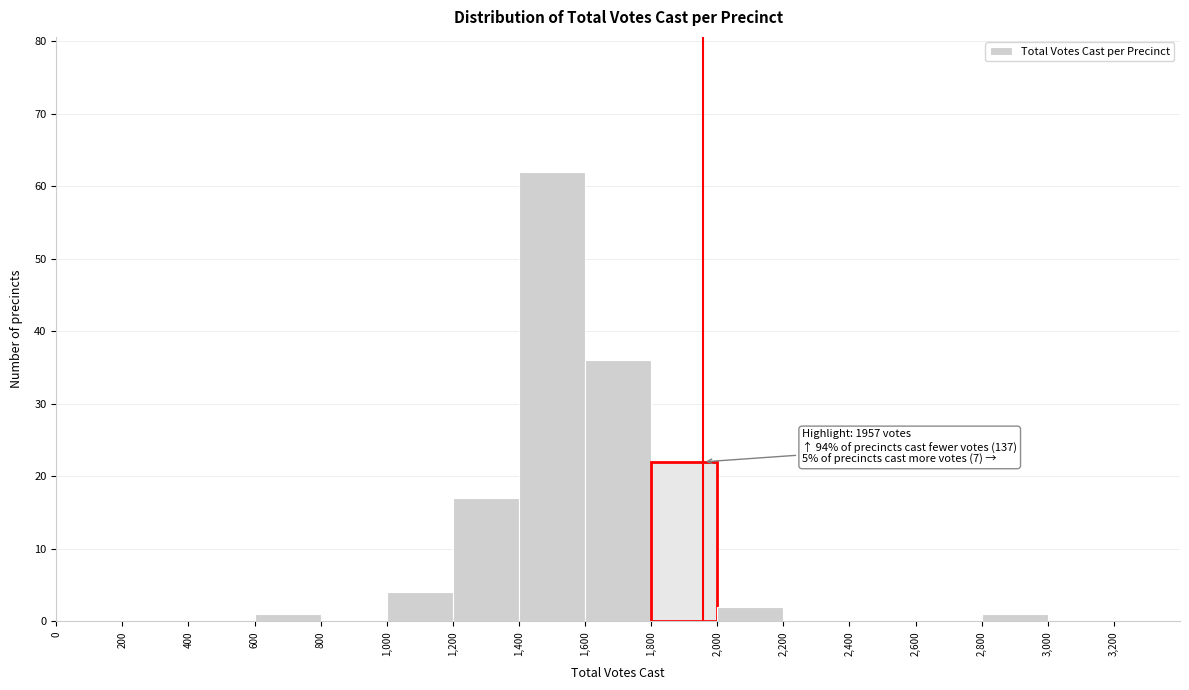

Over which range of the x-axis is the bar tallest?

1,400 to 1,600